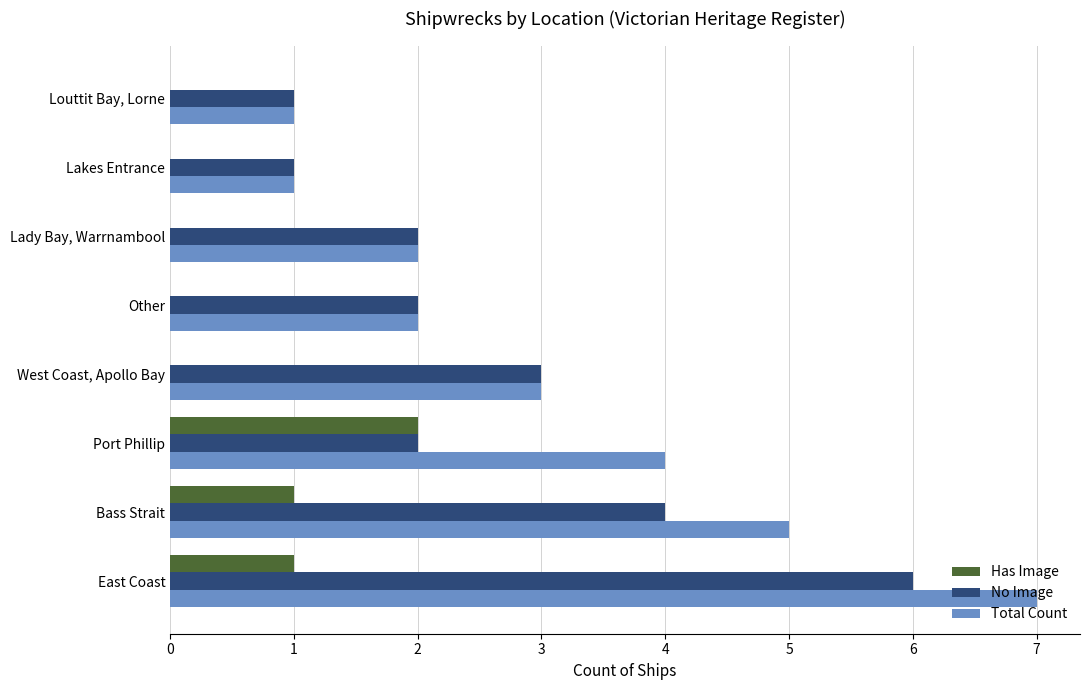

What value does the No Image series have at West Coast, Apollo Bay?

3